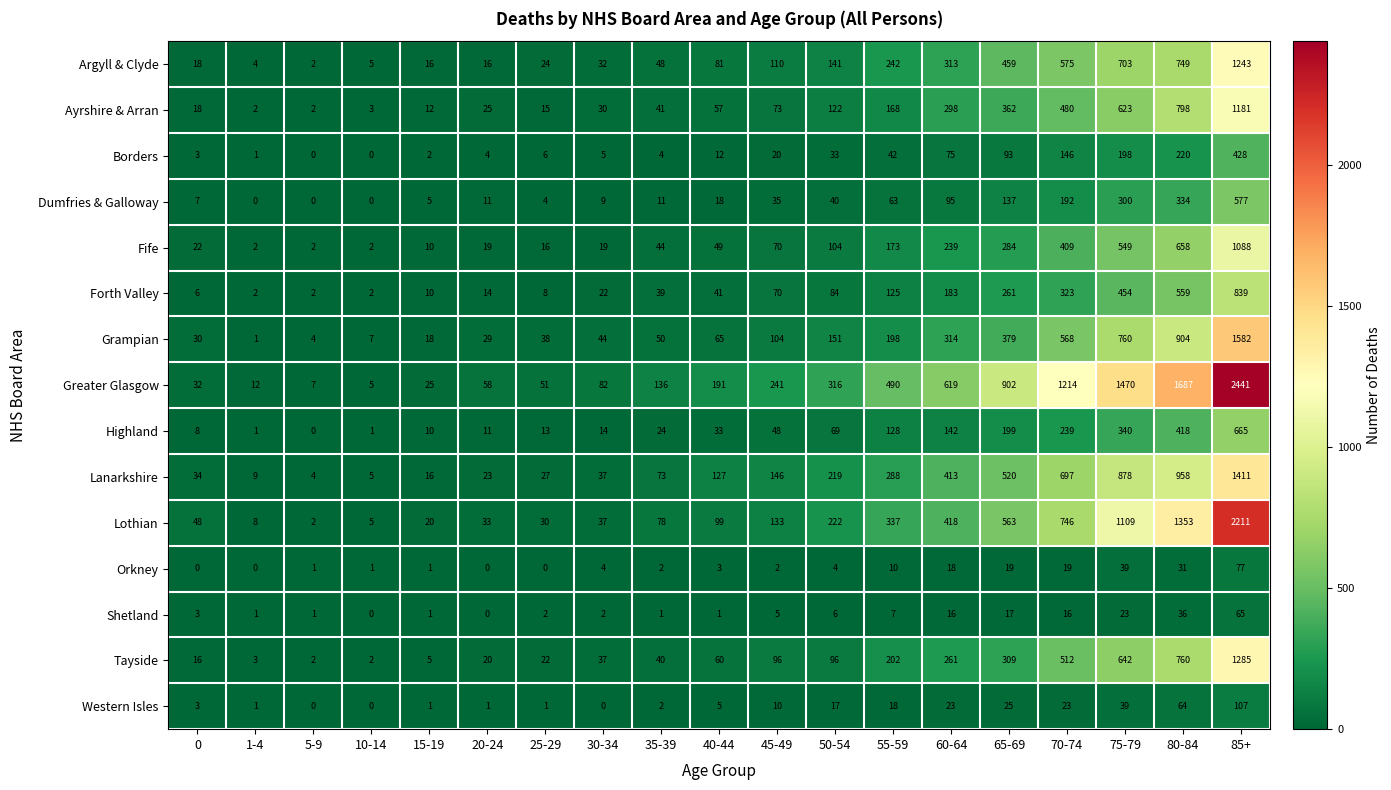

Is it true that Highland equals 18 at 40-44?

False